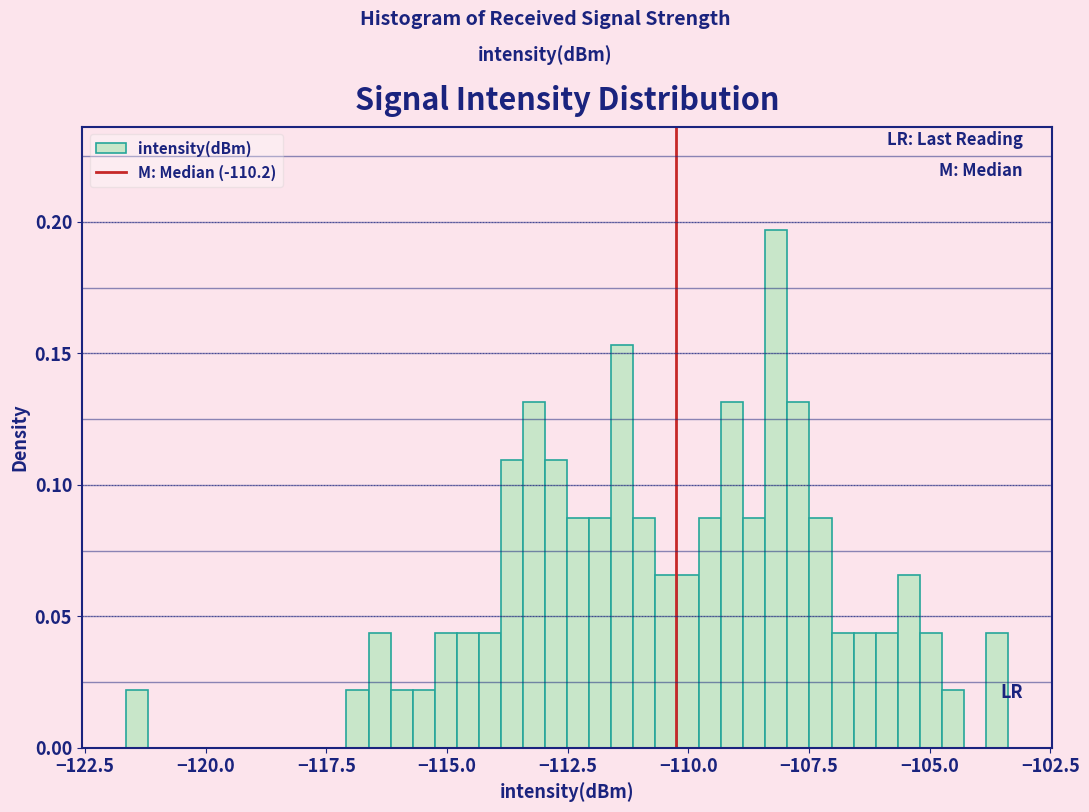

Around what value on the x-axis is the tallest bar? Give the approximate position of its centre, as read against the axis.

-108.0